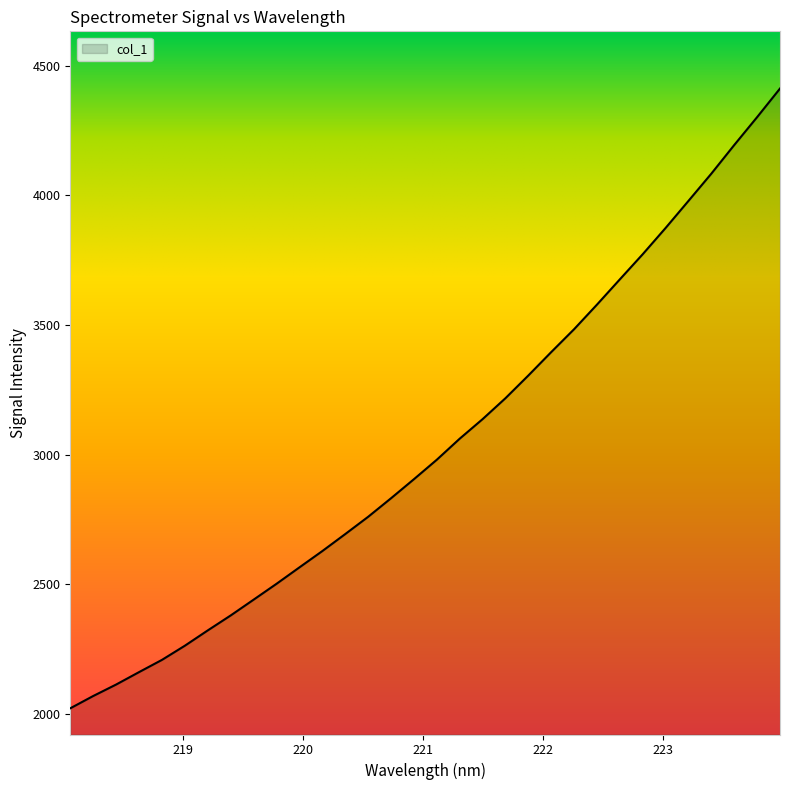

Does the chart display data point markers on the line(s)?

No